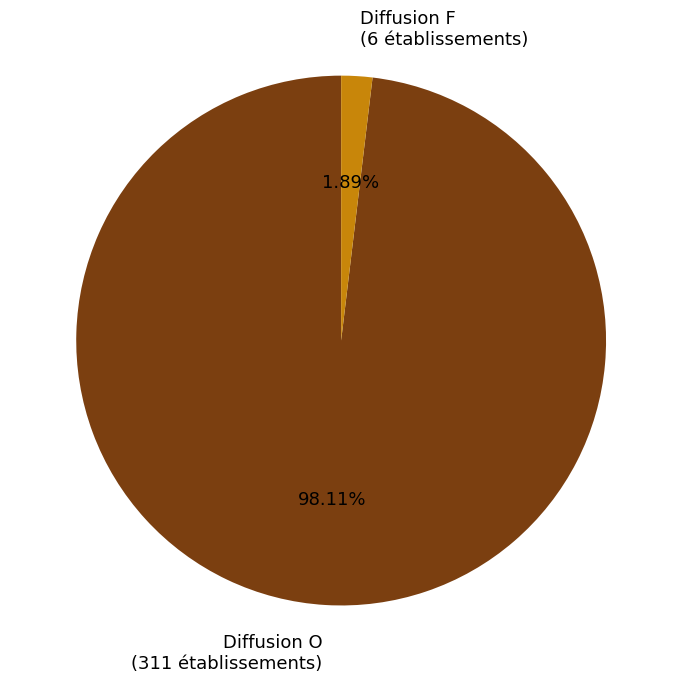

To the nearest percent, what is the difference between the largest and smallest slice percentages?

96%